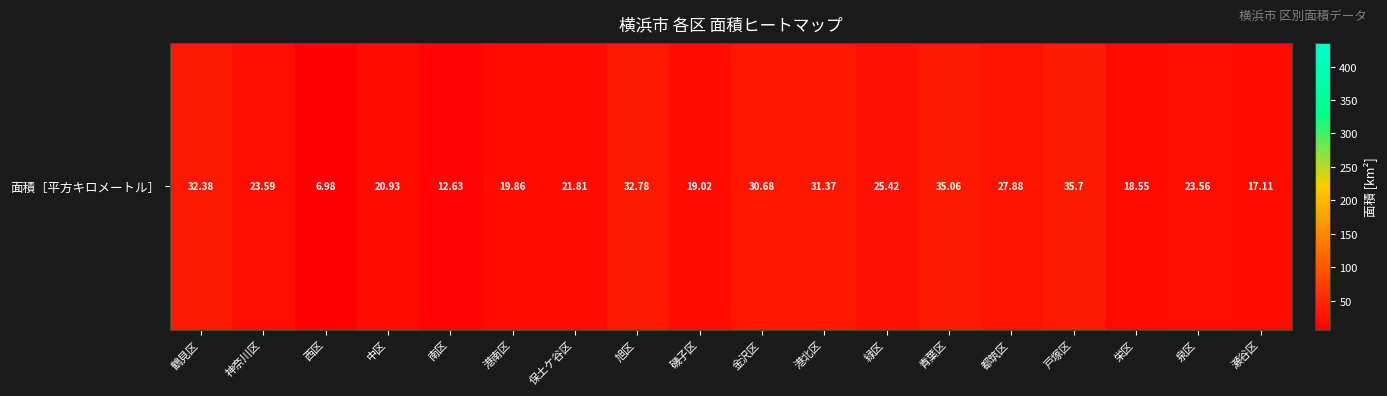

What is the difference between the maximum and second lowest values?

23.1